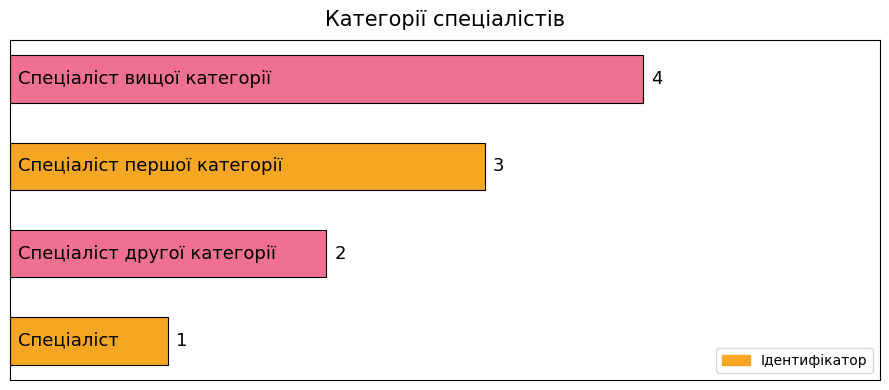

Count the number of data series in this chart.

1